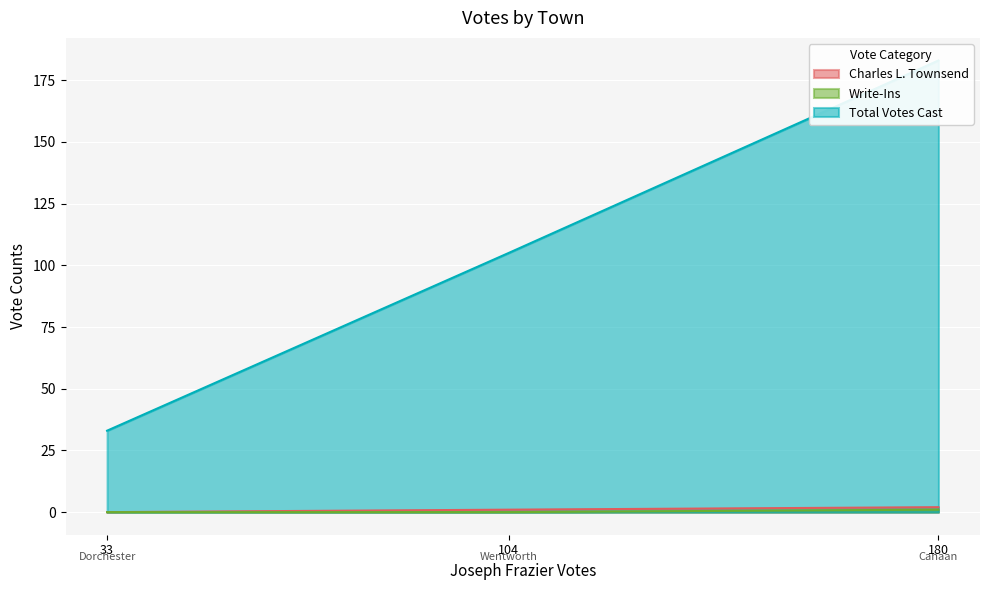

What is the difference between the maximum and minimum values in the Charles L. Townsend series?

2